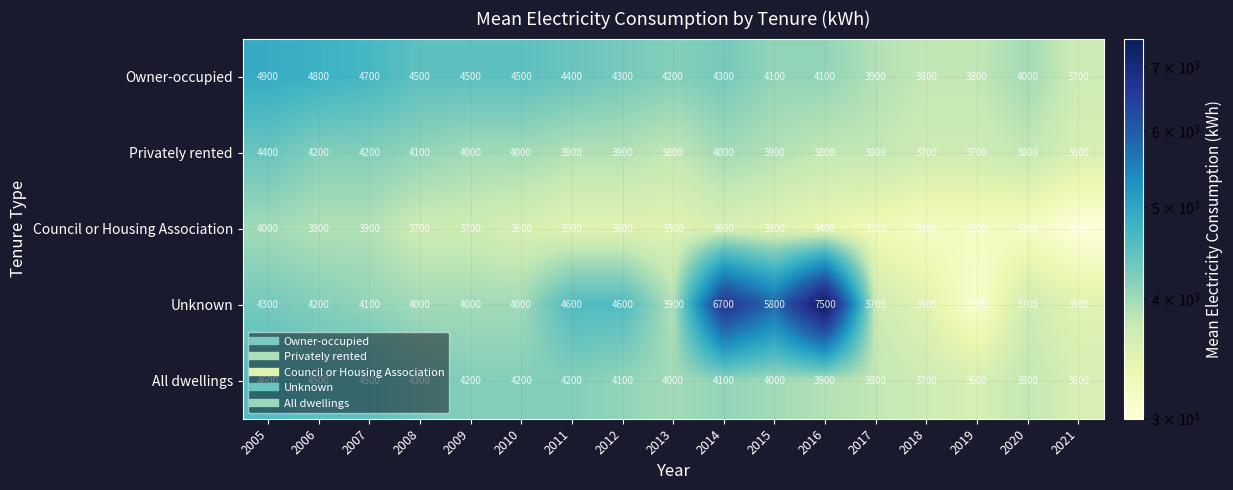

What is the difference between the maximum and minimum values in the Privately rented series?

800